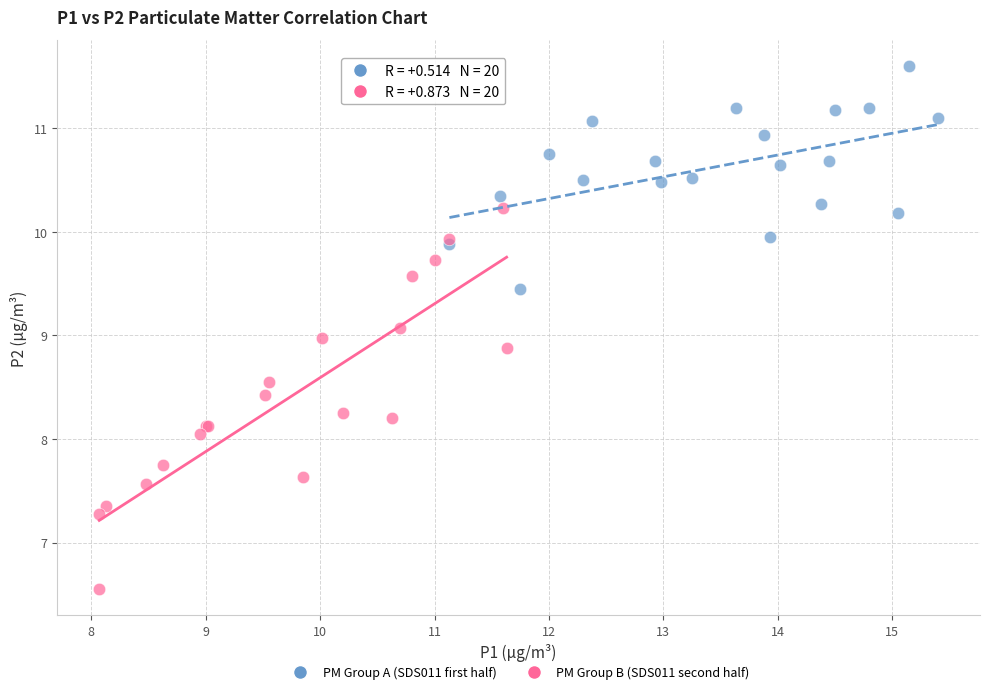

What are all the series names shown in the legend?

PM Group A (SDS011 first half), PM Group B (SDS011 second half)